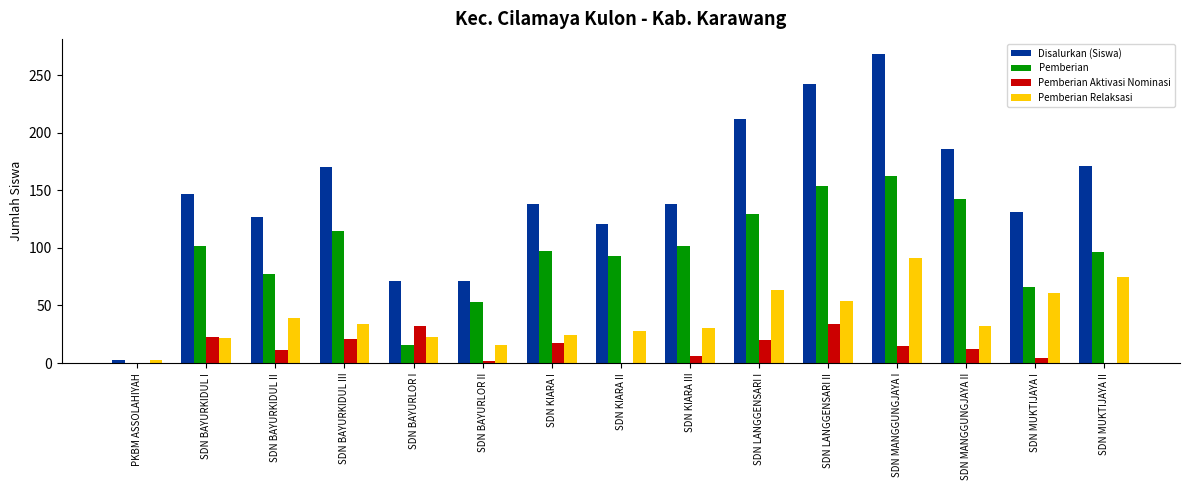

At which category does the chart reach its peak across all series?

SDN MANGGUNGJAYA I